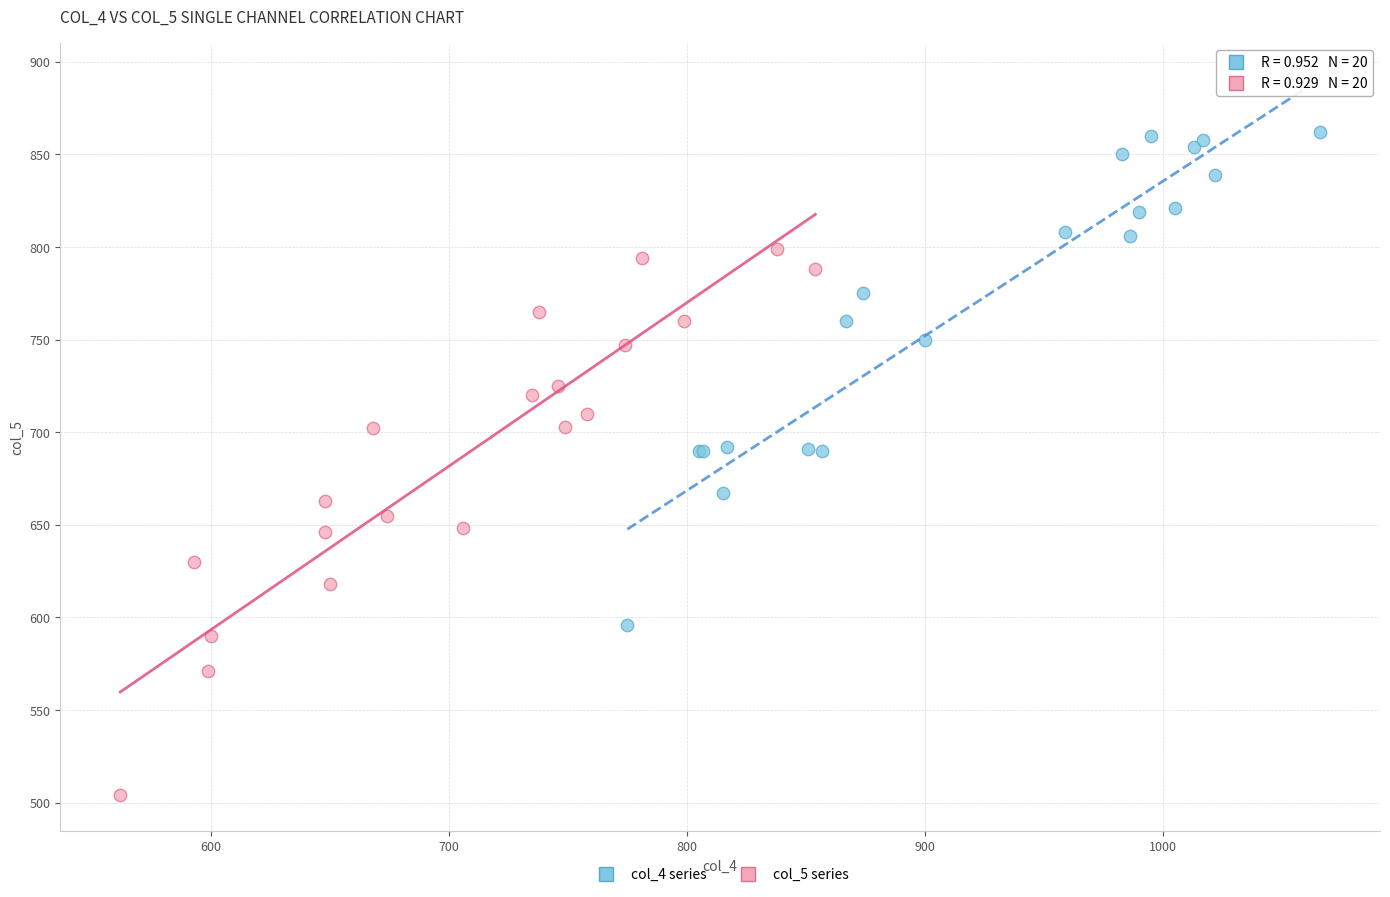

Which series contains the highest Y value?

col_4 series